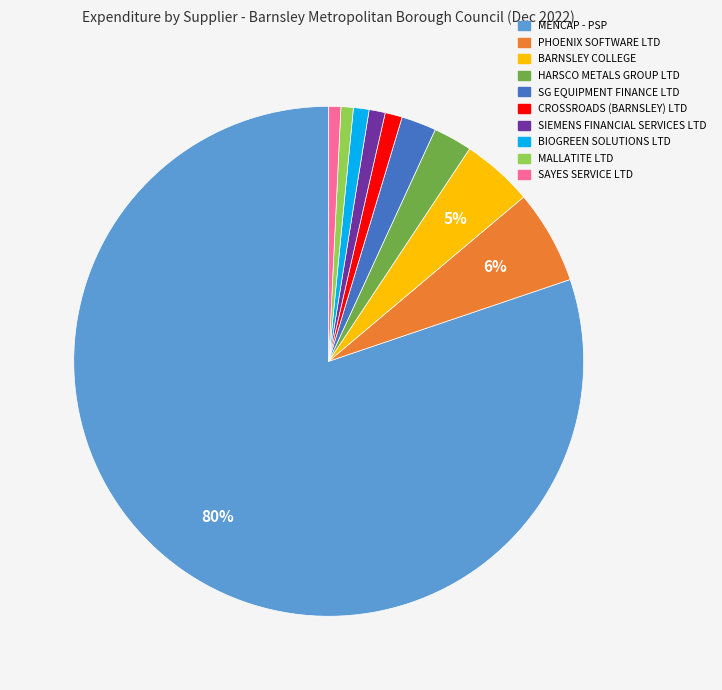

True or false: SAYES SERVICE LTD accounts for 1% of the total.

True